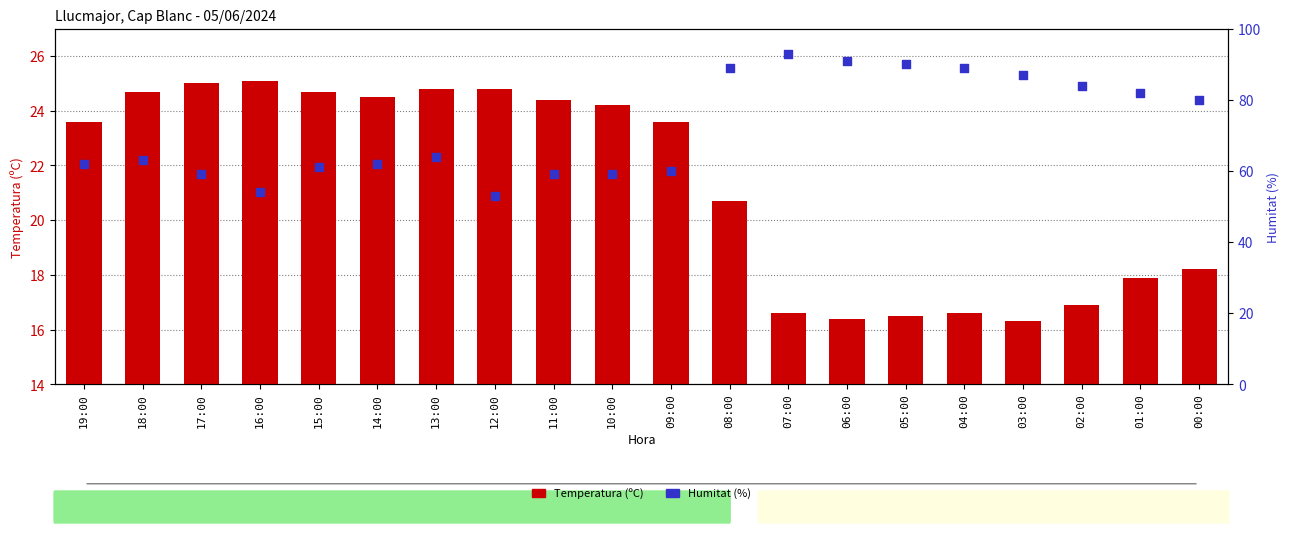

Which series contains the lowest Y value?

Temperatura (ºC)